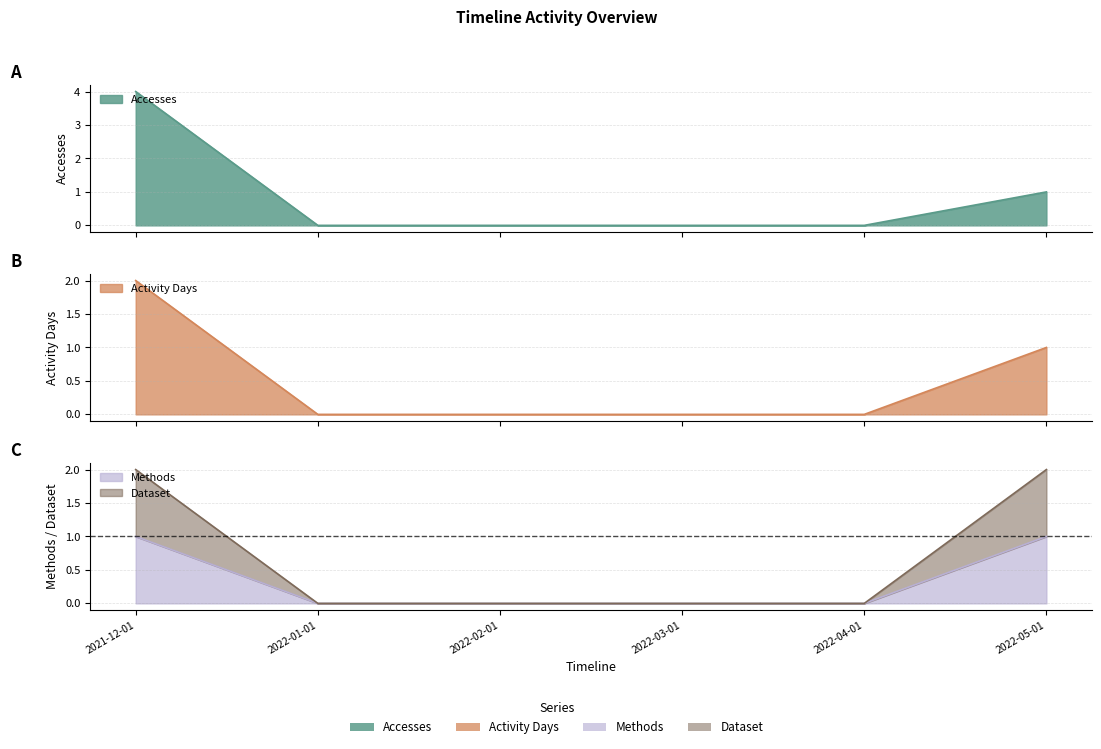

What is the sum of all Dataset values?

4